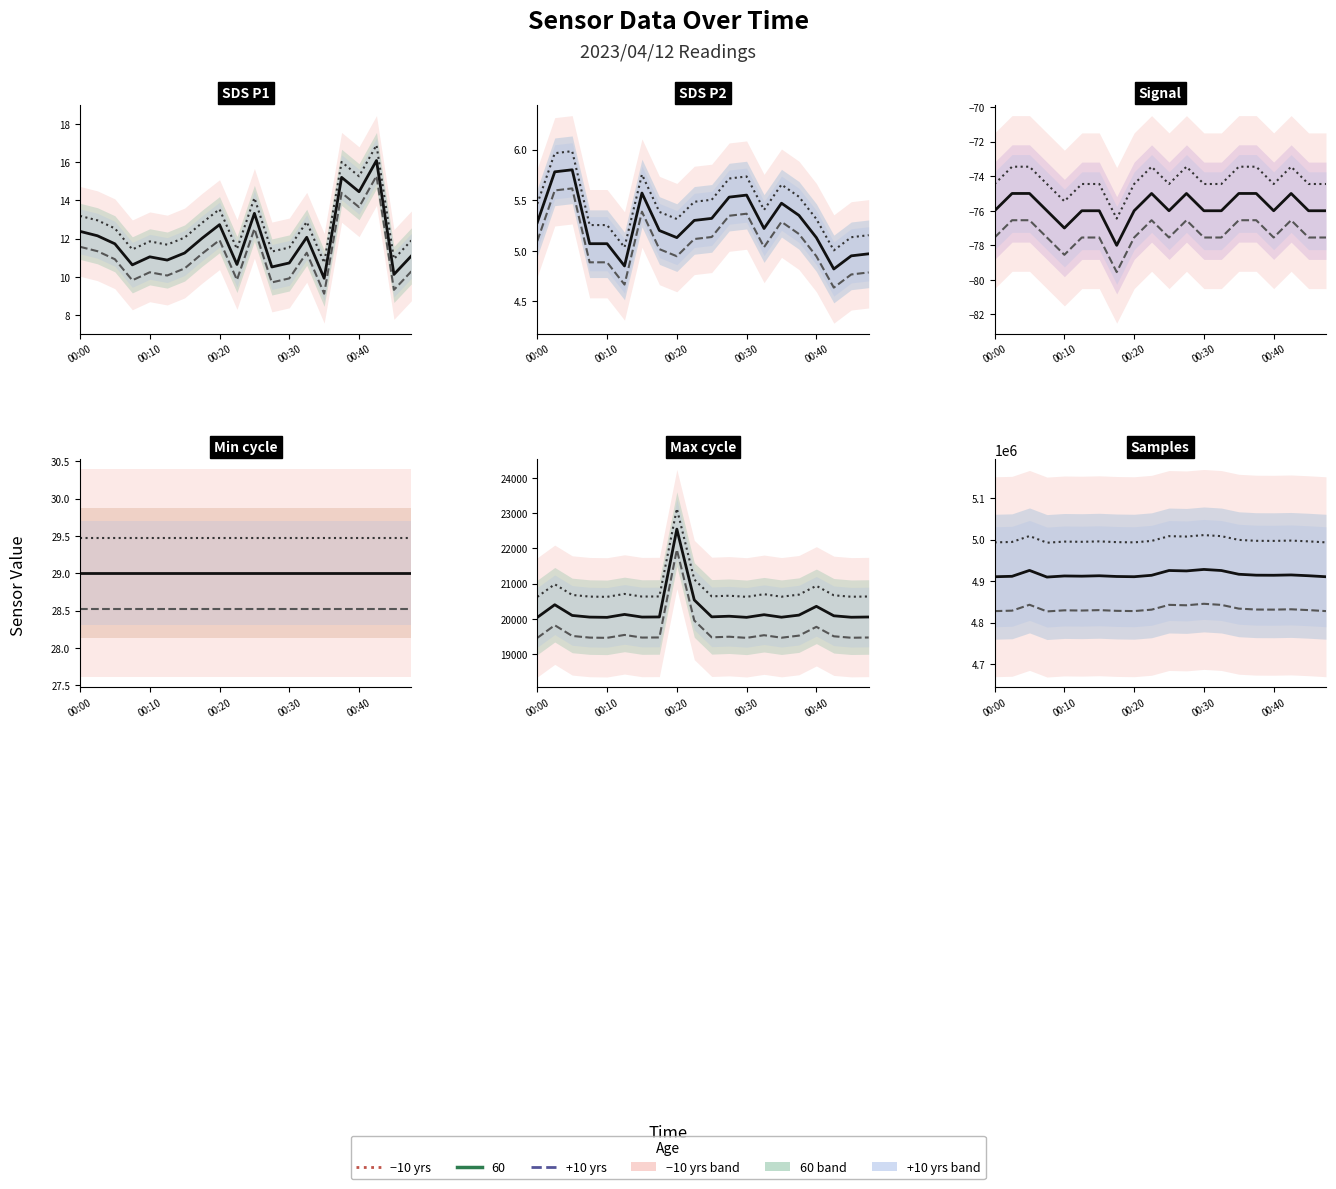

Between 13 and 19, which is larger?

13